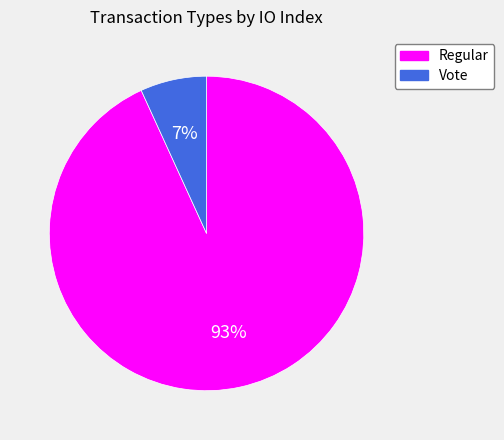

Which has a higher value, Vote or Regular?

Regular